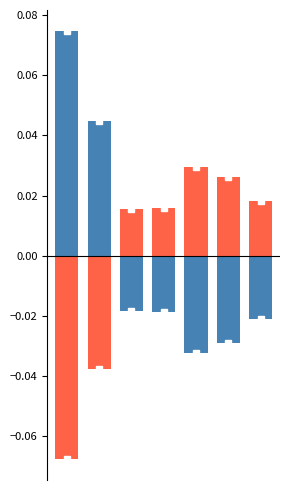

What are all the series names shown in the legend?

基本支出合计, 工资福利支出